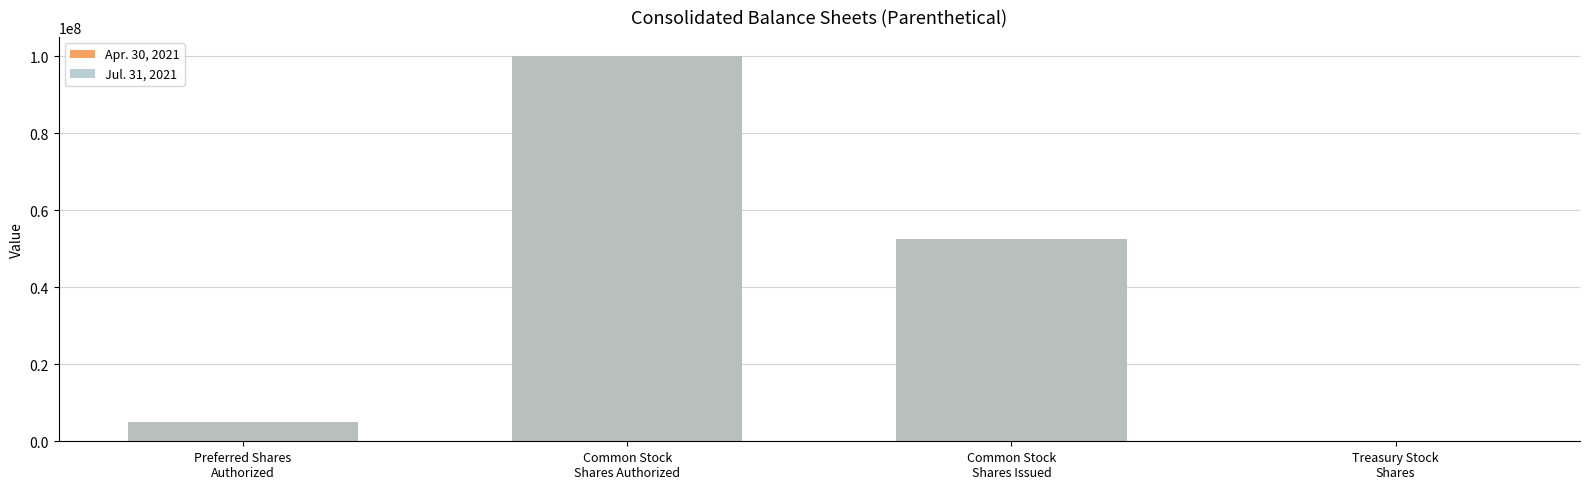

How many bars are there in total?

8